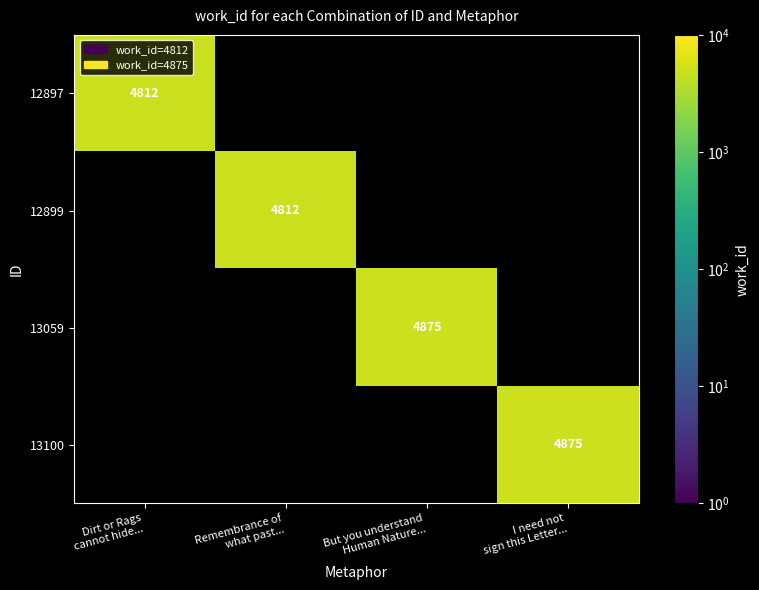

How many distinct data groups are displayed?

4